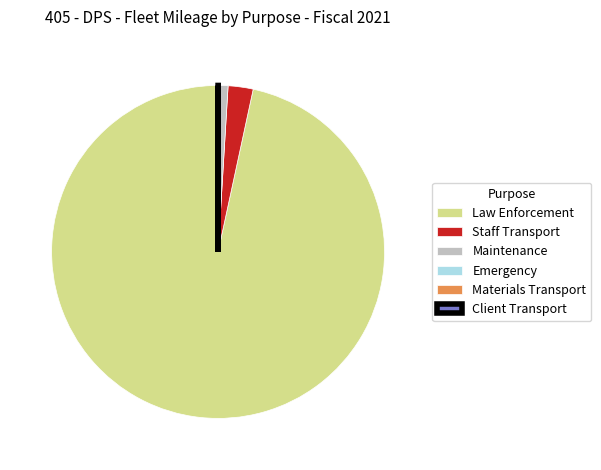

What is the largest slice in the pie chart?

Law Enforcement